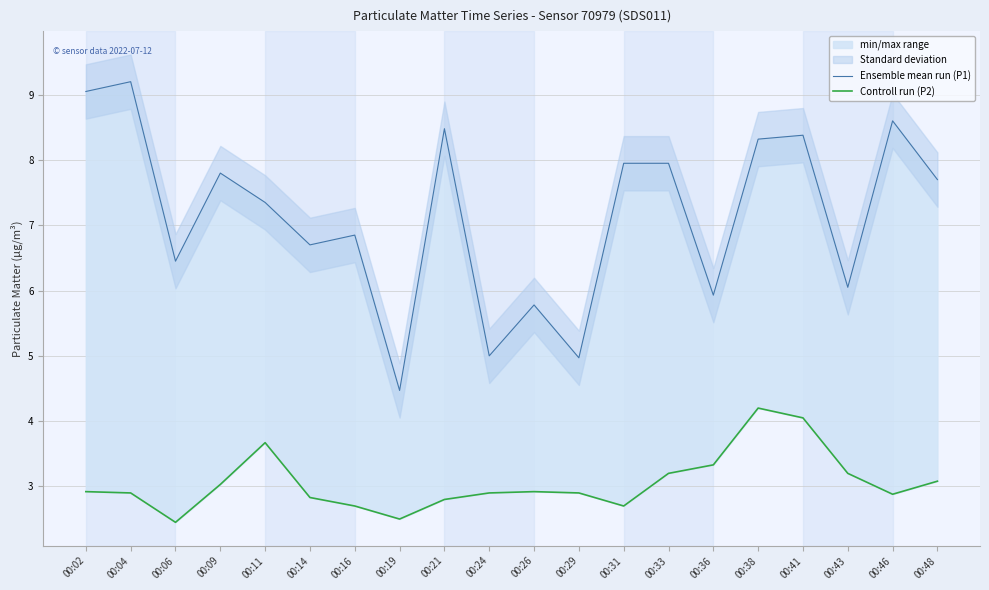

Reading left to right, transcribe all the data shown in this chart.

Ensemble mean run (P1): 9.1	9.2	6.5	7.8	7.3	6.7	6.8	4.5	8.5	5.0	5.8	5.0	8.0	8.0	5.9	8.3	8.4	6.0	8.6	7.7
Controll run (P2): 2.9	2.9	2.5	3.0	3.7	2.8	2.7	2.5	2.8	2.9	2.9	2.9	2.7	3.2	3.3	4.2	4.0	3.2	2.9	3.1